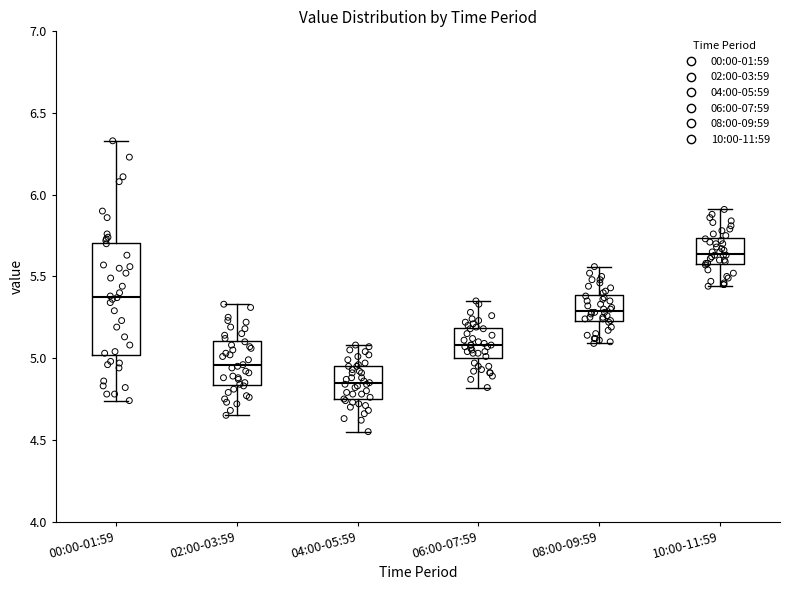

Reading left to right, read every box against the y-axis: the position of its median line, the range the box covers, and the ends of its whiskers. The values are not printed on the chart, so give them approximately, as read against the axis.

00:00-01:59: median 5.40, box 5.00 to 5.70, whiskers 4.75 to 6.35
02:00-03:59: median 4.95, box 4.85 to 5.10, whiskers 4.65 to 5.35
04:00-05:59: median 4.85, box 4.75 to 4.95, whiskers 4.55 to 5.10
06:00-07:59: median 5.10, box 5.00 to 5.20, whiskers 4.80 to 5.35
08:00-09:59: median 5.30, box 5.25 to 5.40, whiskers 5.10 to 5.55
10:00-11:59: median 5.65, box 5.60 to 5.75, whiskers 5.45 to 5.90